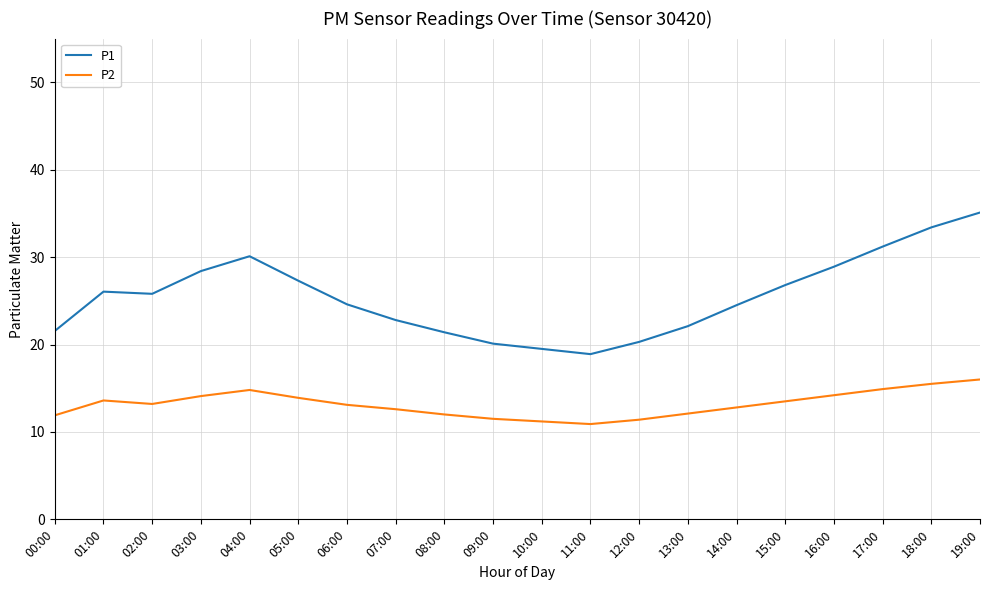

Which series has the largest range (max minus min)?

P1